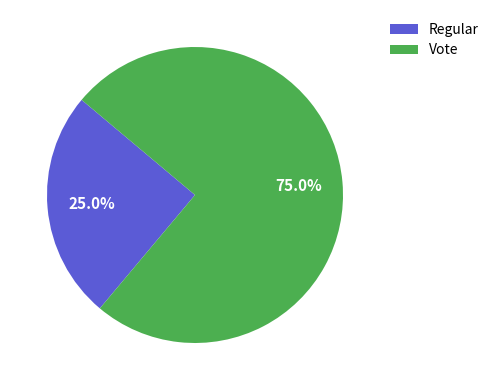

Count the number of slices in the pie.

2